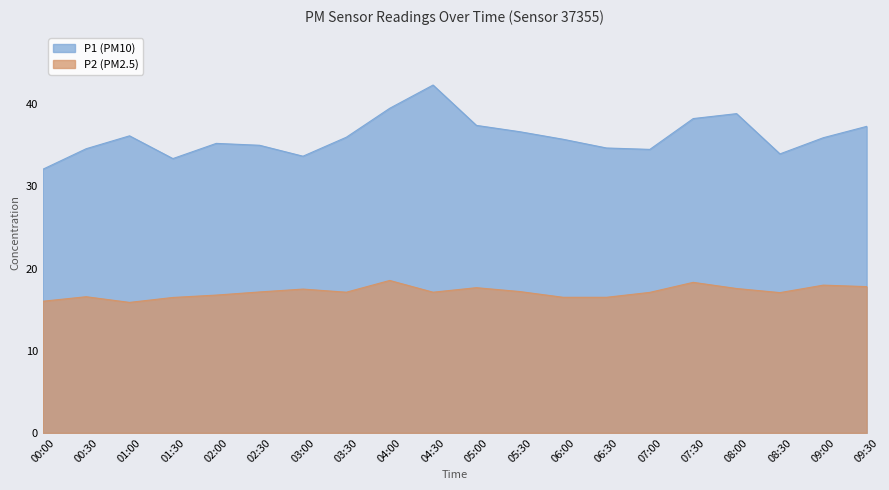

What is the difference between the P1 values at 01:30 and 03:00?

0.3